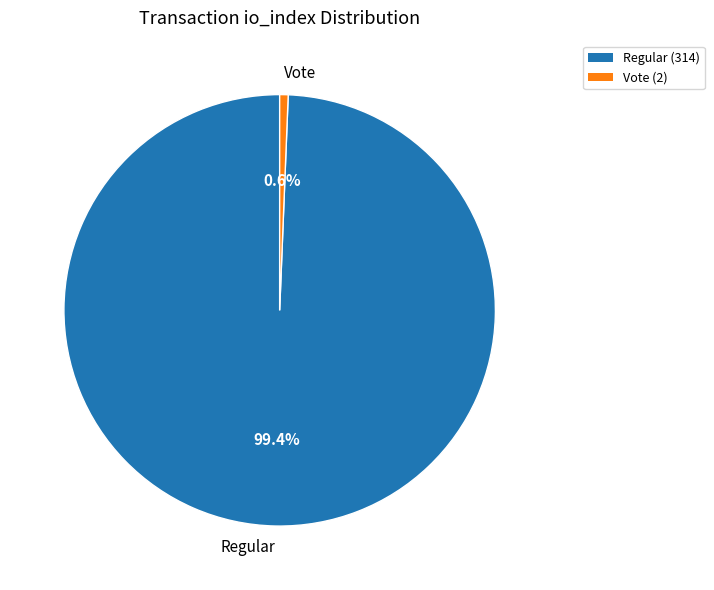

What percentage do Vote (2) and Regular (314) together represent?

100.0%